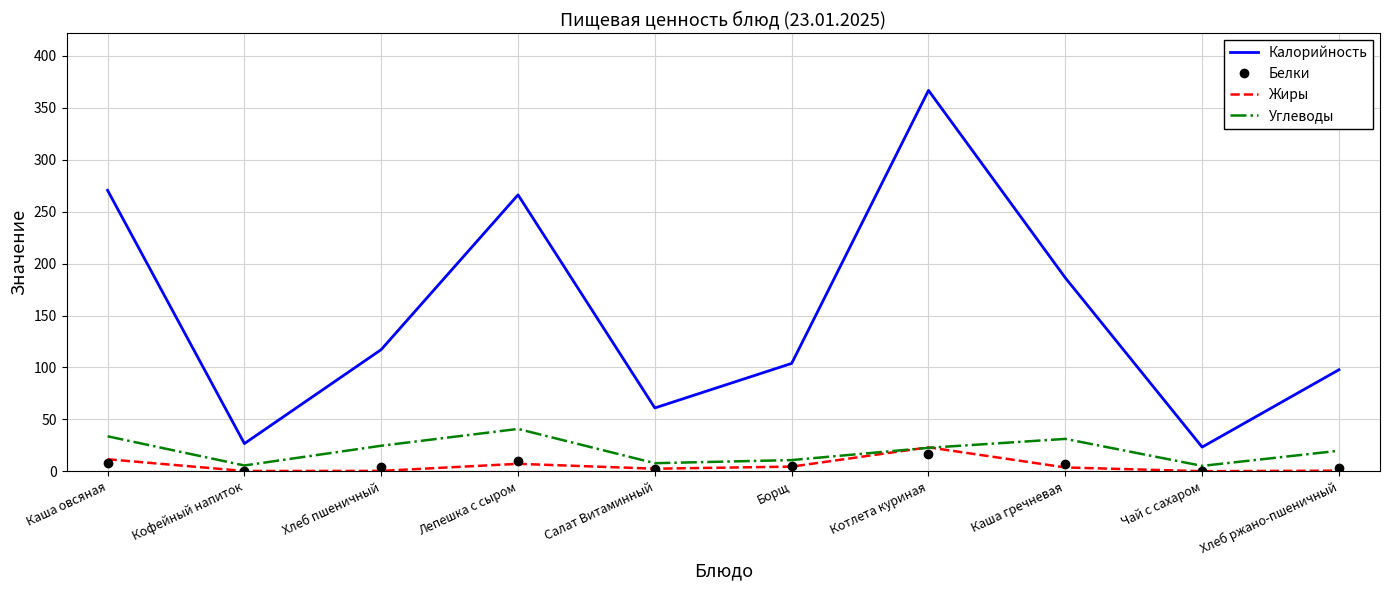

At which category is the sum across all series the highest?

Котлета куриная